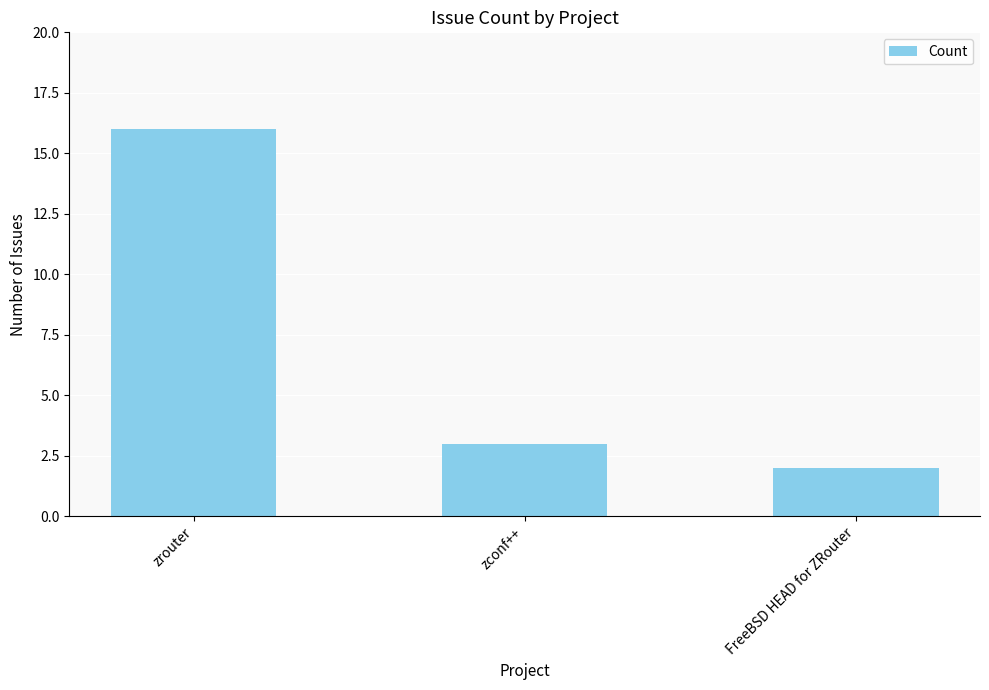

List the labels in order of value, largest first.

zrouter, zconf++, FreeBSD HEAD for ZRouter